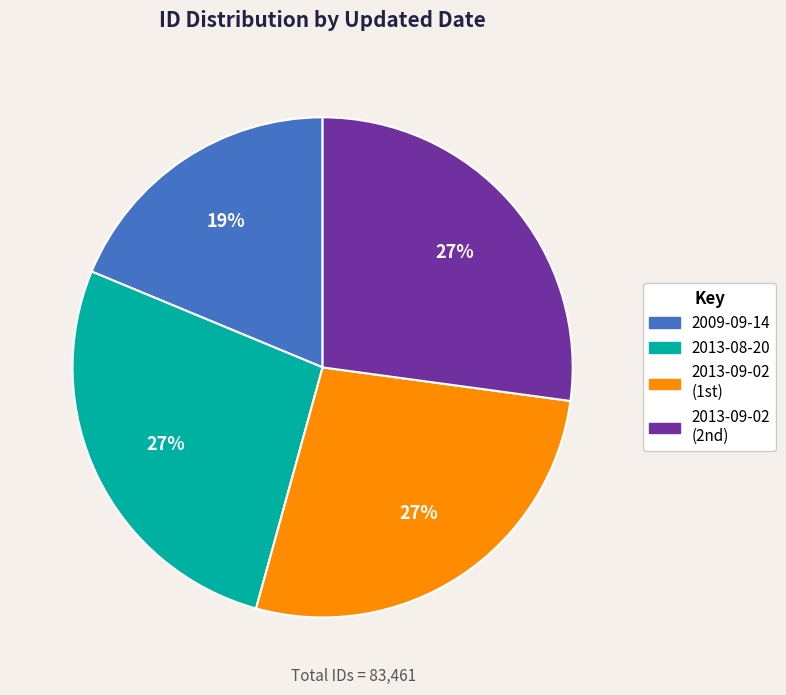

To the nearest percent, what is the average slice percentage?

25%